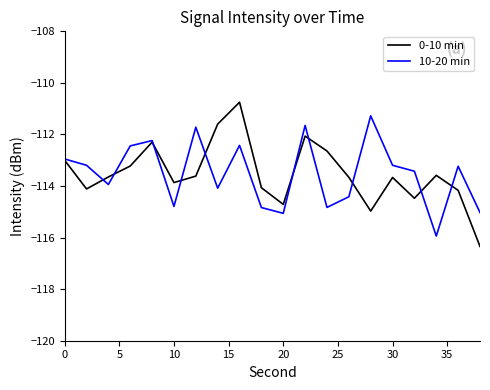

What is the difference between the second highest and minimum values in the 10-20 min series?

4.3